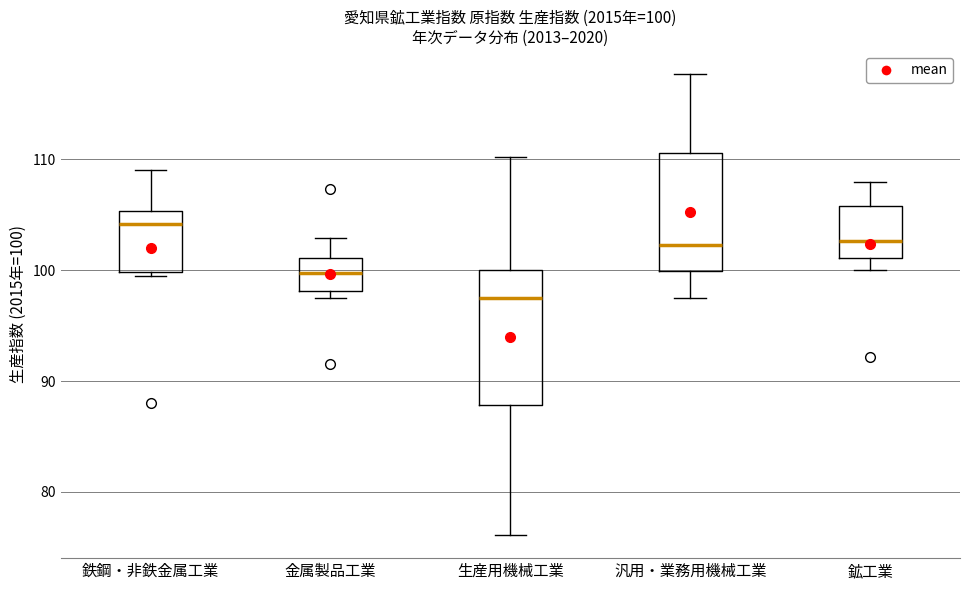

Comparing the boxes themselves (not the whiskers), which one is the tallest?

生産用機械工業